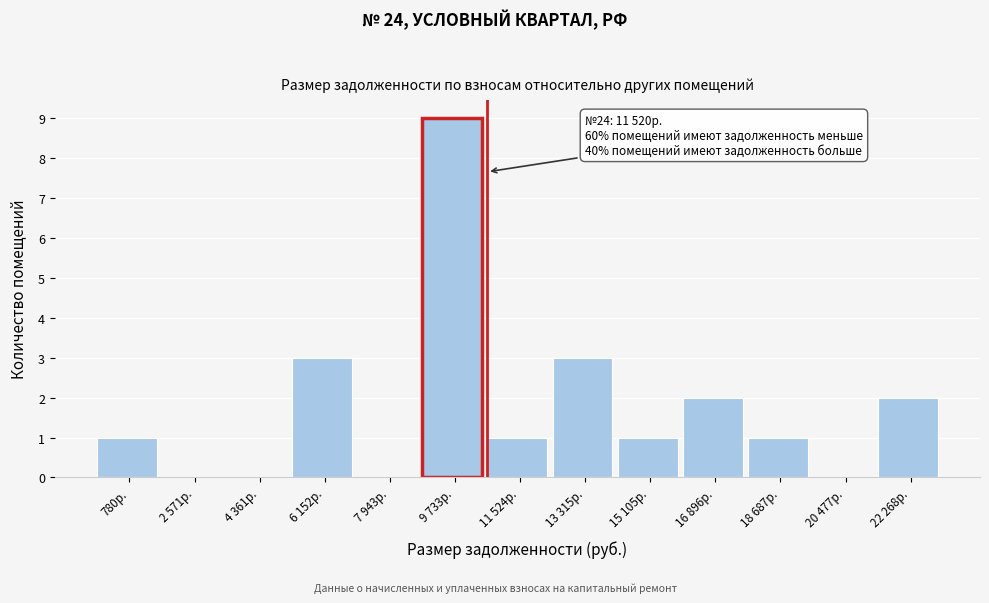

Reading left to right, extract all data points from this chart.

780р.=1	2 571р.=0	4 361р.=0	6 152р.=3	7 943р.=0	9 733р.=9	11 524р.=1	13 315р.=3	15 105р.=1	16 896р.=2	18 687р.=1	20 477р.=0	22 268р.=2